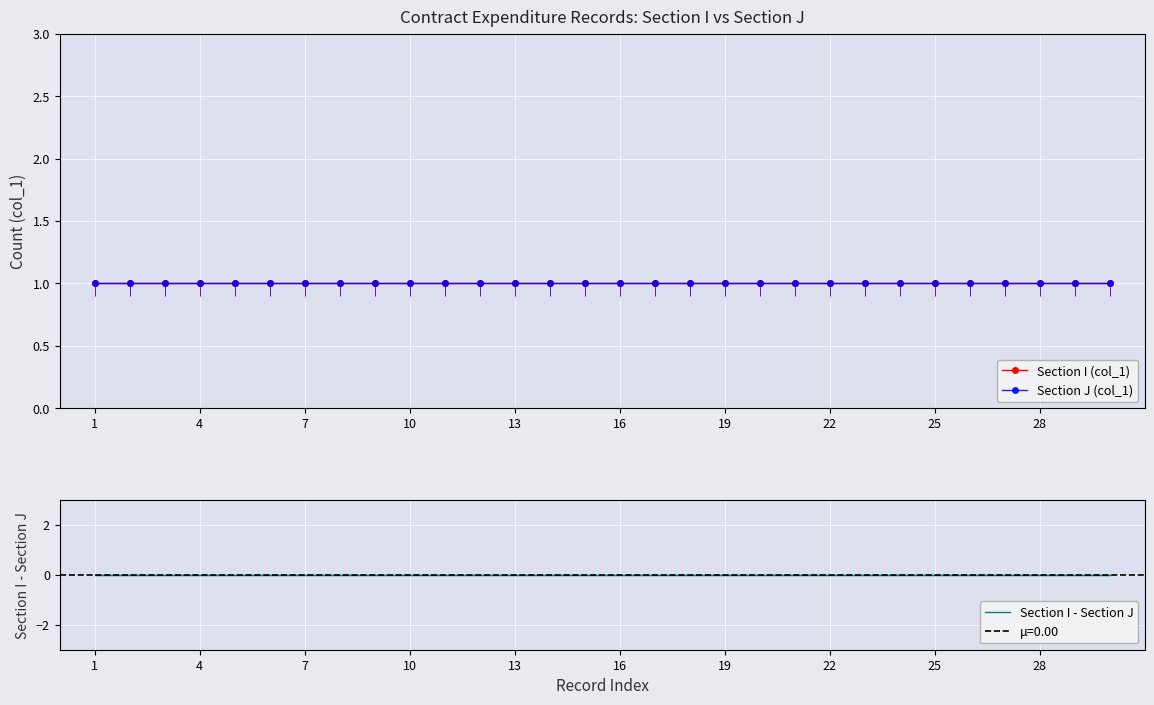

At how many categories does at least one series exceed 0?

30